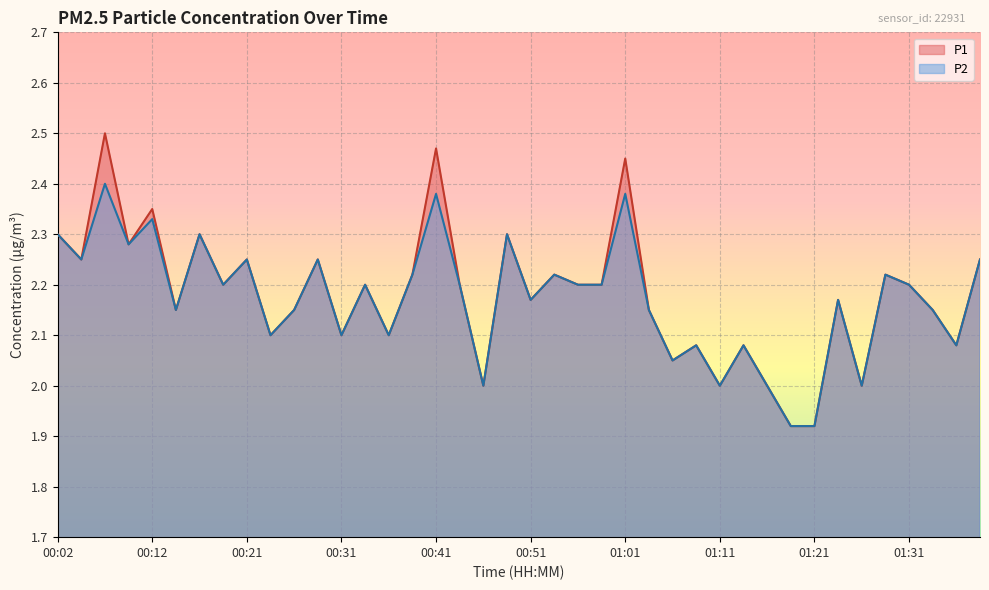

Which category has the highest value across all series?

00:07